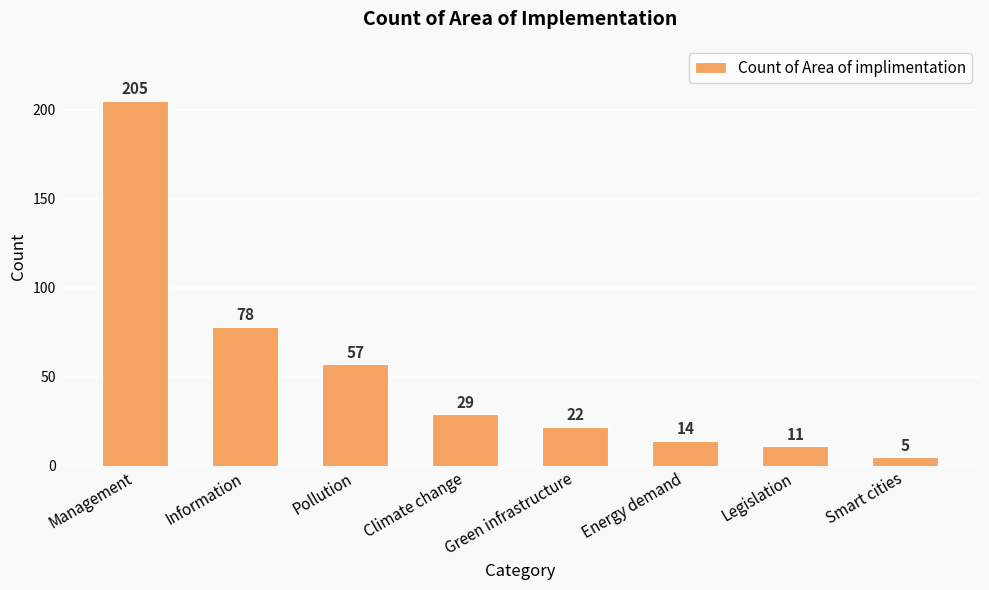

What is the ratio of the value at Management to the value at Legislation?

18.6